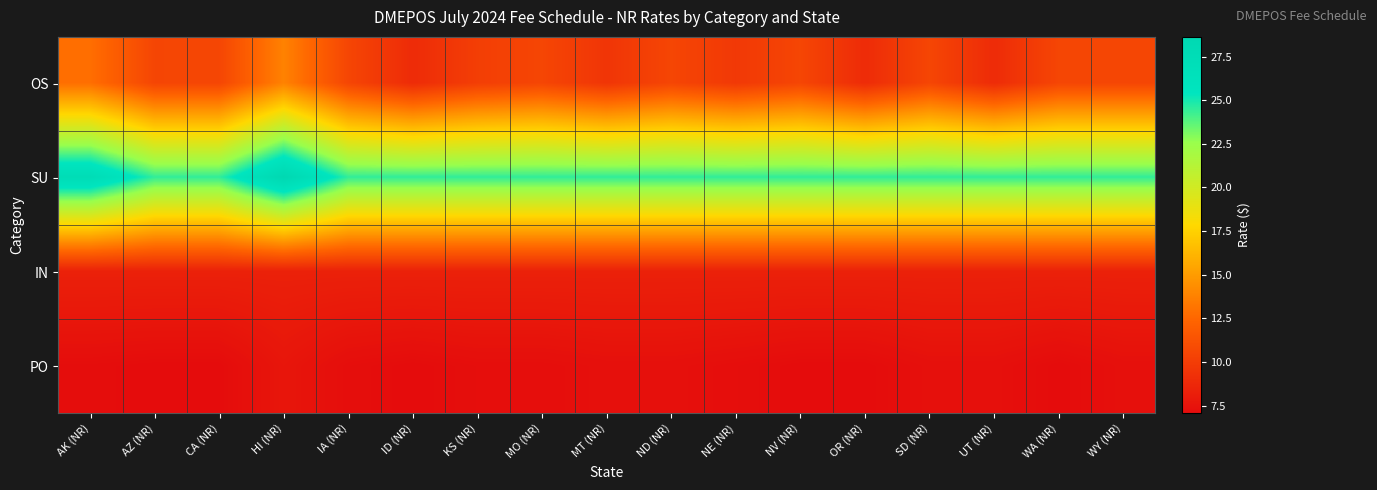

What is the minimum value shown in the chart?

7.1